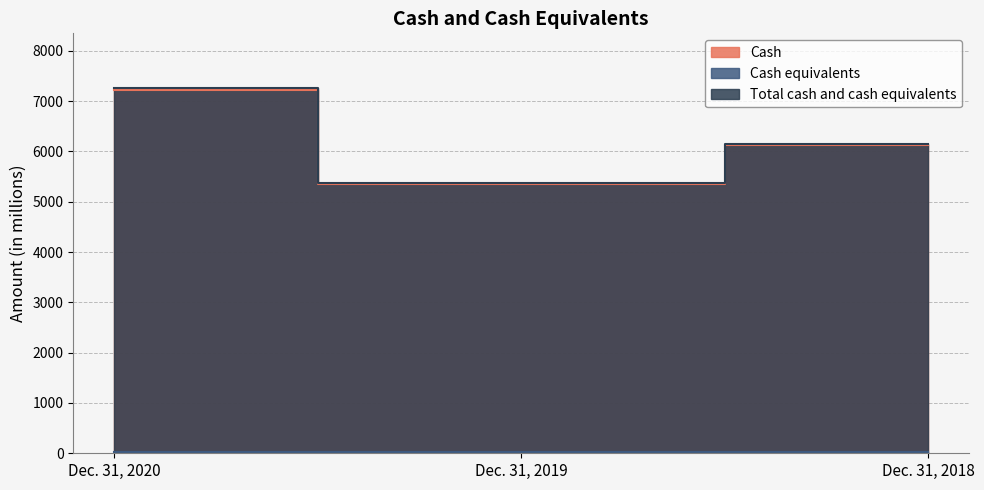

Which series has the largest total across all categories?

Total cash and cash equivalents